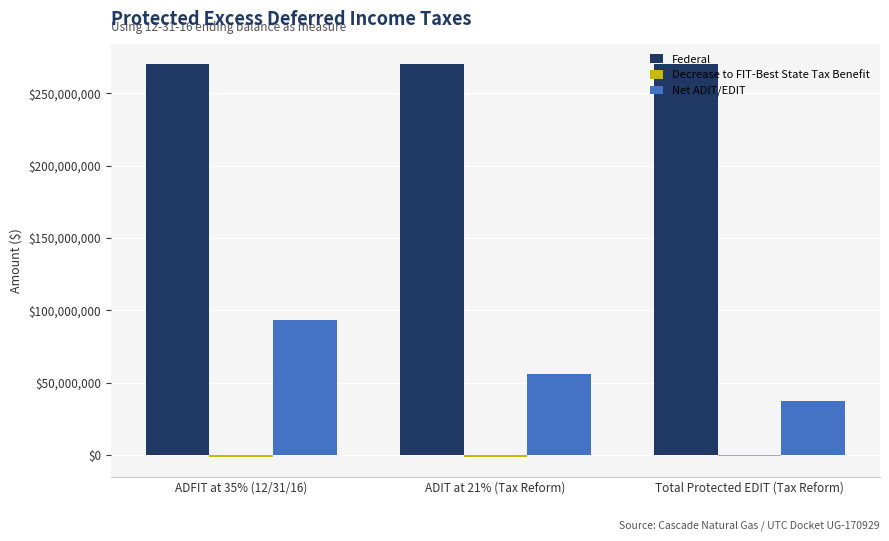

Which series has the largest total across all categories?

Federal